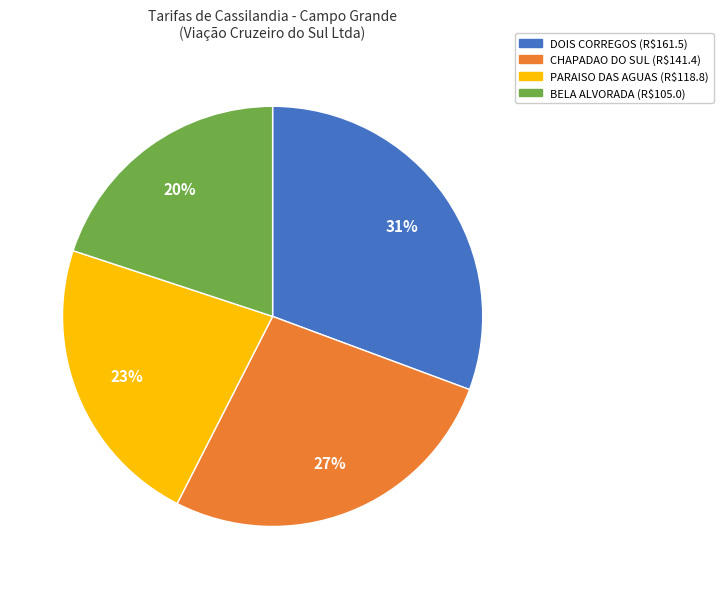

Is there any slice that represents more than half of the pie?

No